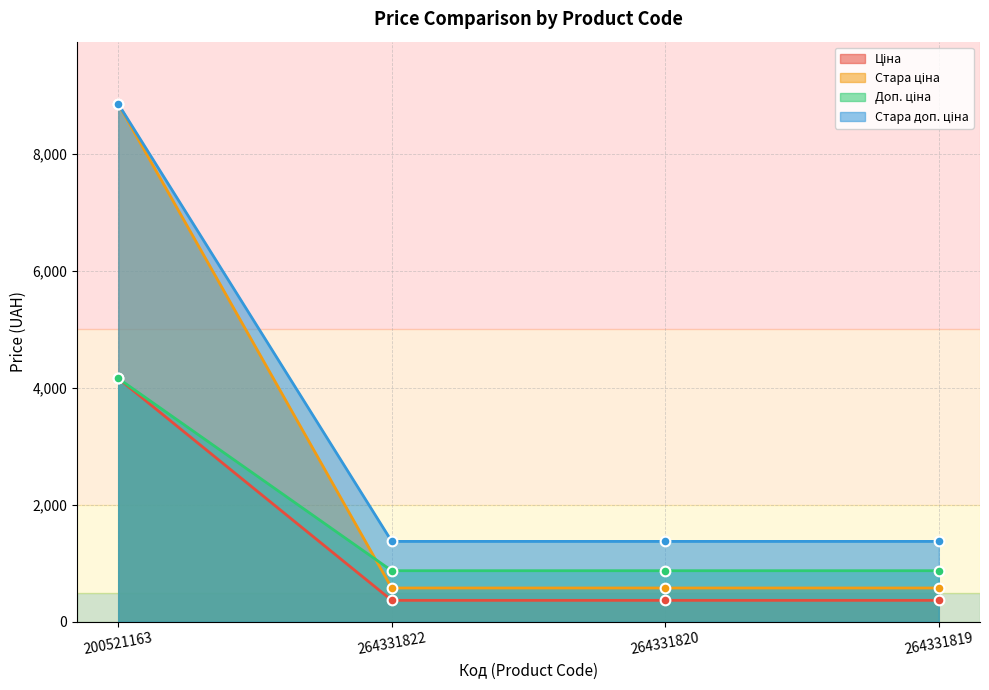

Reading left to right, extract all data points from this chart.

Ціна: 4161.8	367.6	367.6	367.6
Стара ціна: 8854.9	578.7	578.7	578.7
Доп. ціна: 4162.0	874.0	874.0	874.0
Стара доп. ціна: 8854.9	1375.3	1375.3	1375.3